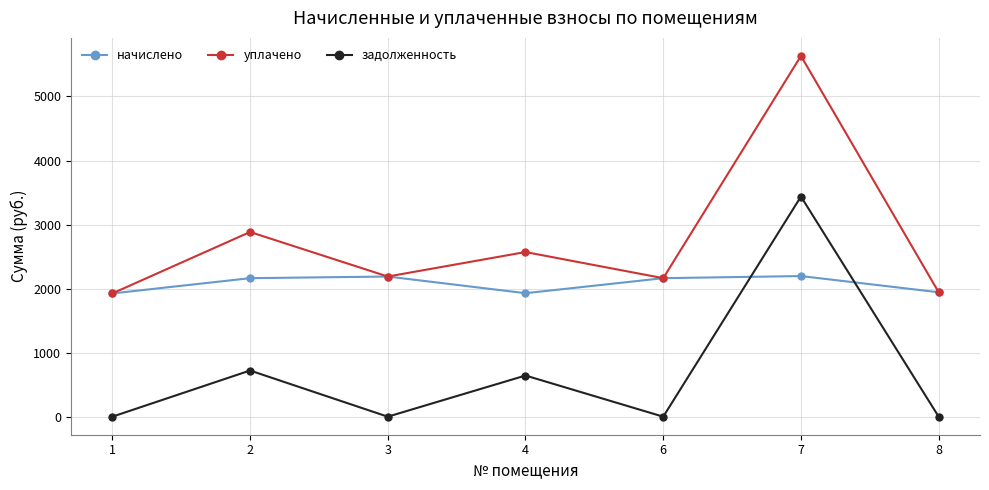

What value does the начислено series have at 4?

1928.3